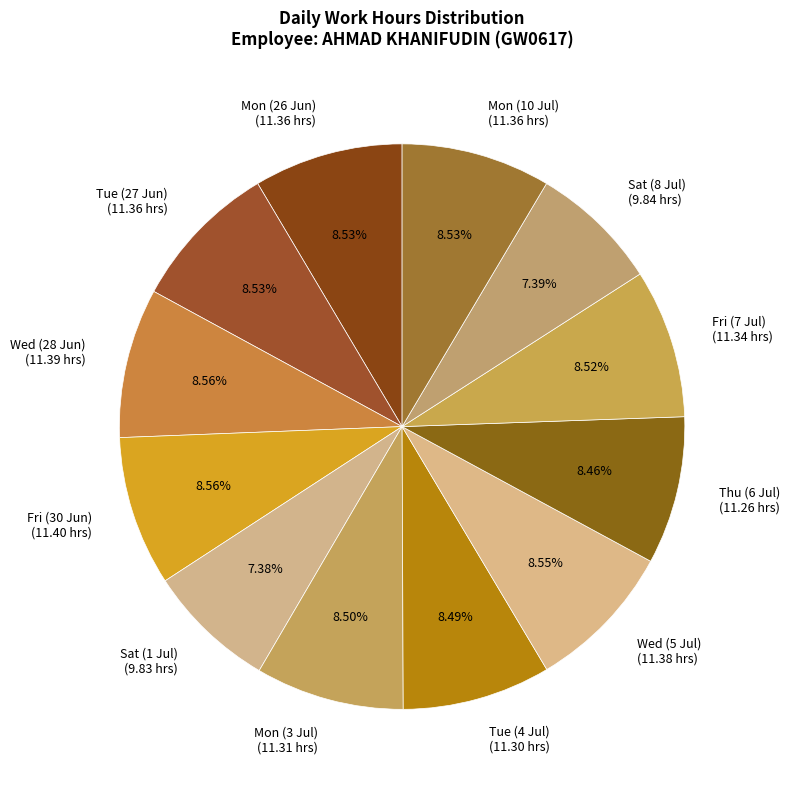

Is there any slice that represents more than half of the pie?

No